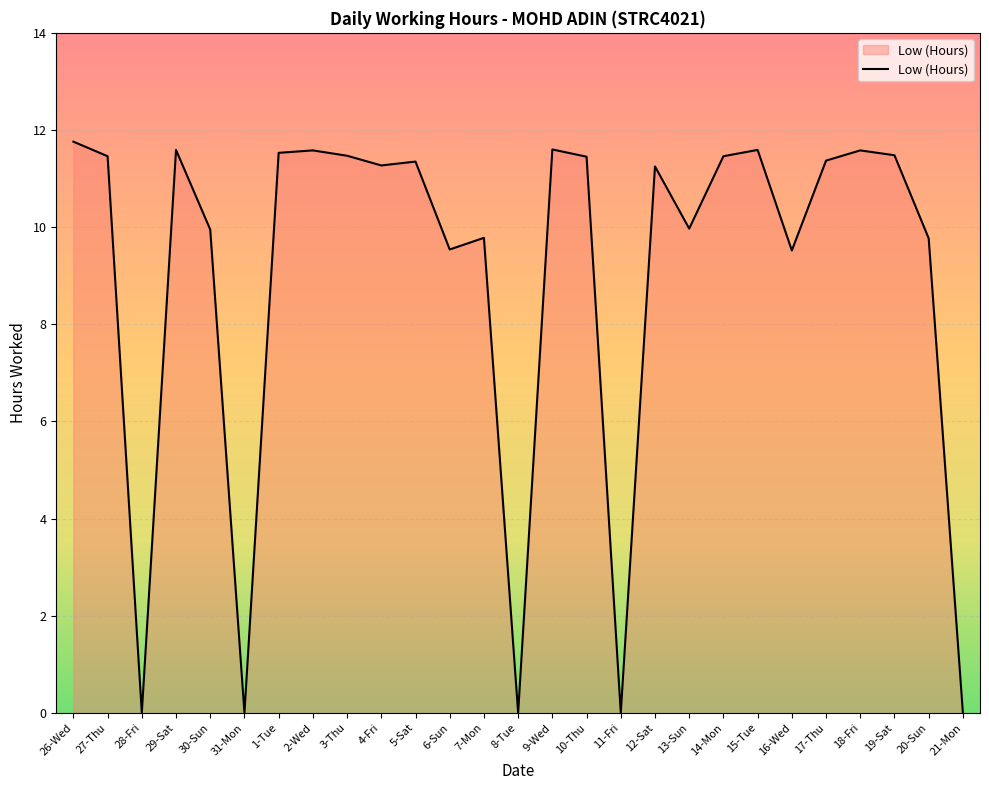

What value does the data have at 29-Sat?

11.6